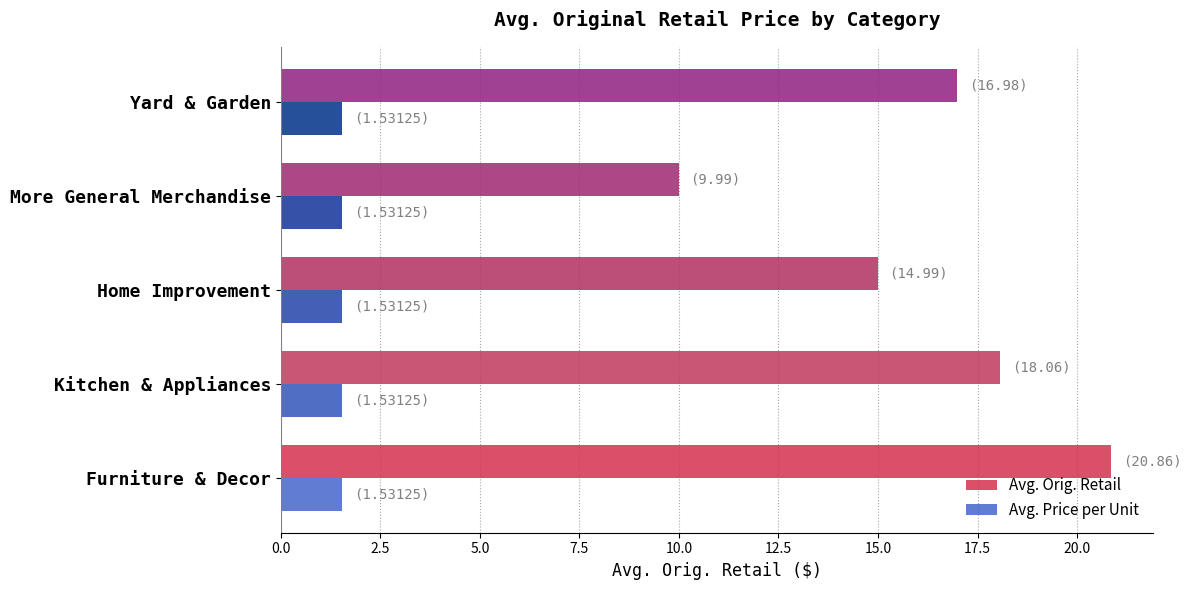

What is the sum of all Avg. Price per Unit values?

7.7